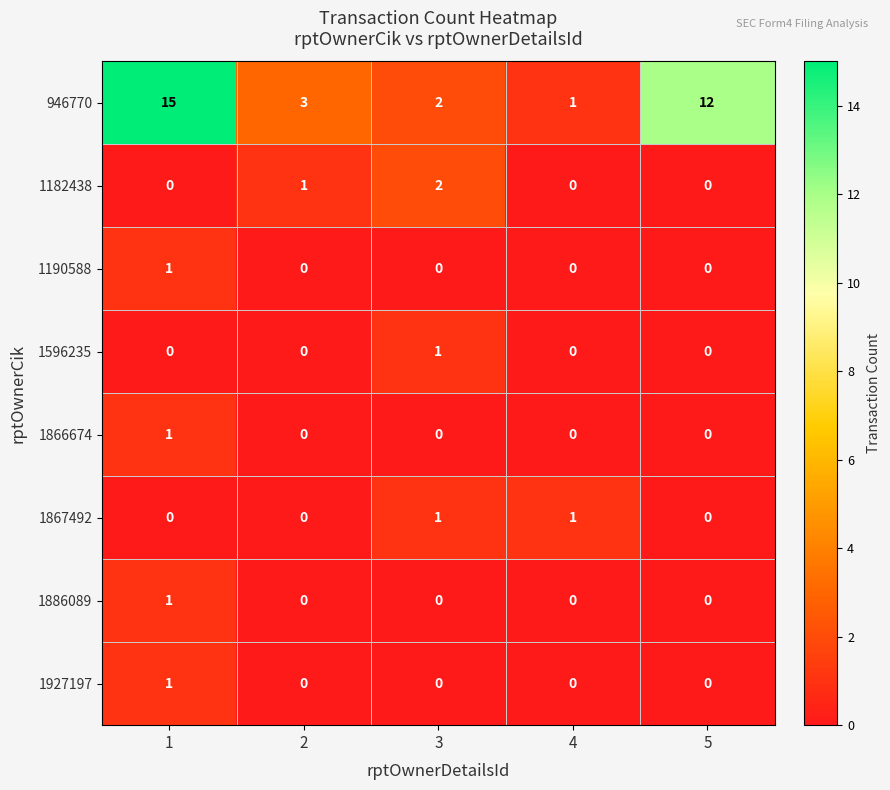

Is it true that 1886089 equals 0 at 3?

True